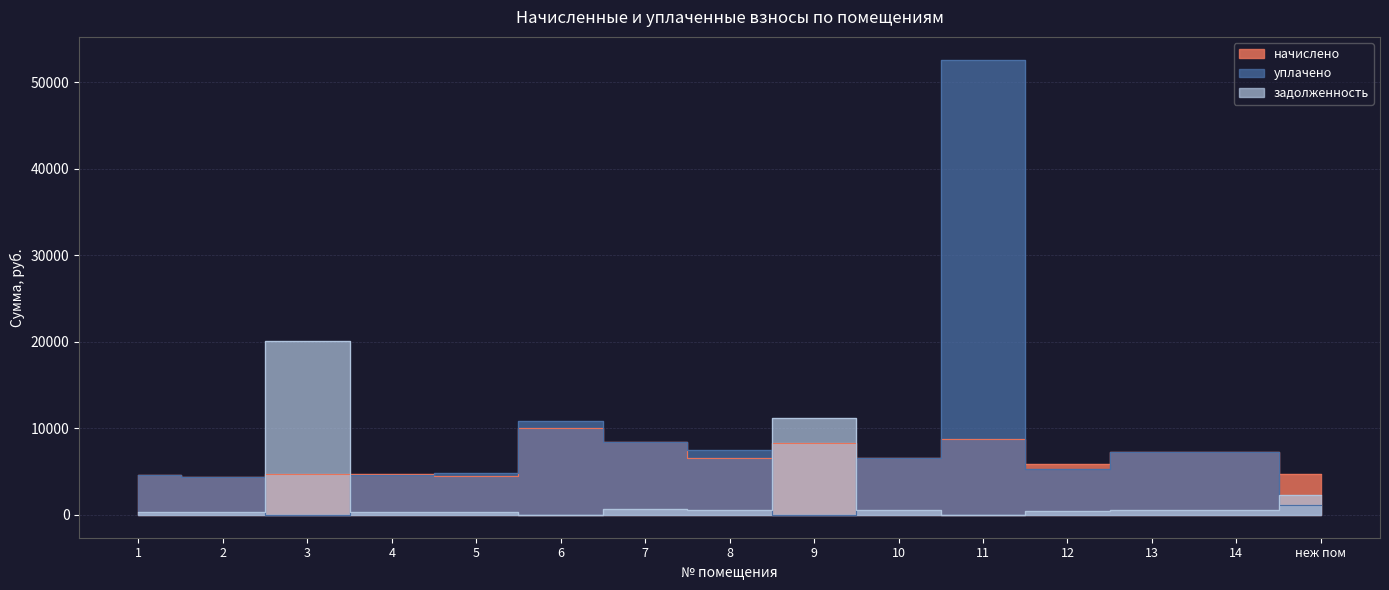

Rank the categories by задолженность value from highest to lowest.

3, 9, неж пом, 7, 13, 14, 10, 8, 12, 4, 1, 5, 2, 6, 11